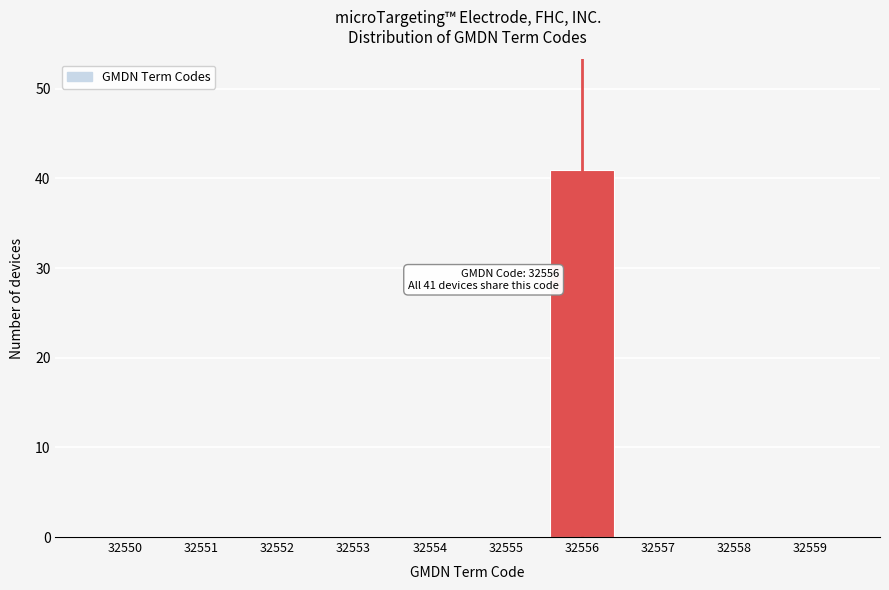

Reading left to right, what are all the values shown in this chart?

32550=0	32551=0	32552=0	32553=0	32554=0	32555=0	32556=41	32557=0	32558=0	32559=0